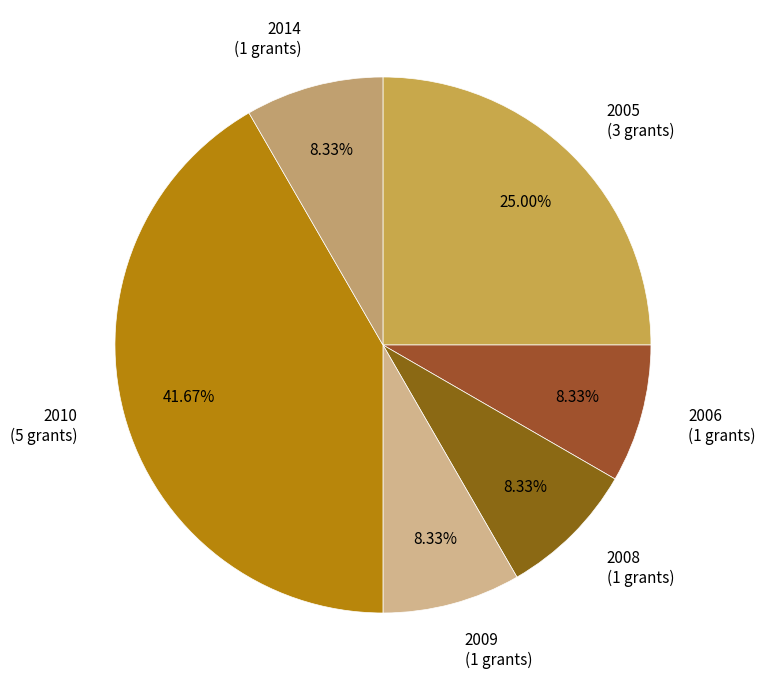

Is the sum of 2006 (1 grants) and 2014 (1 grants) greater than half?

No